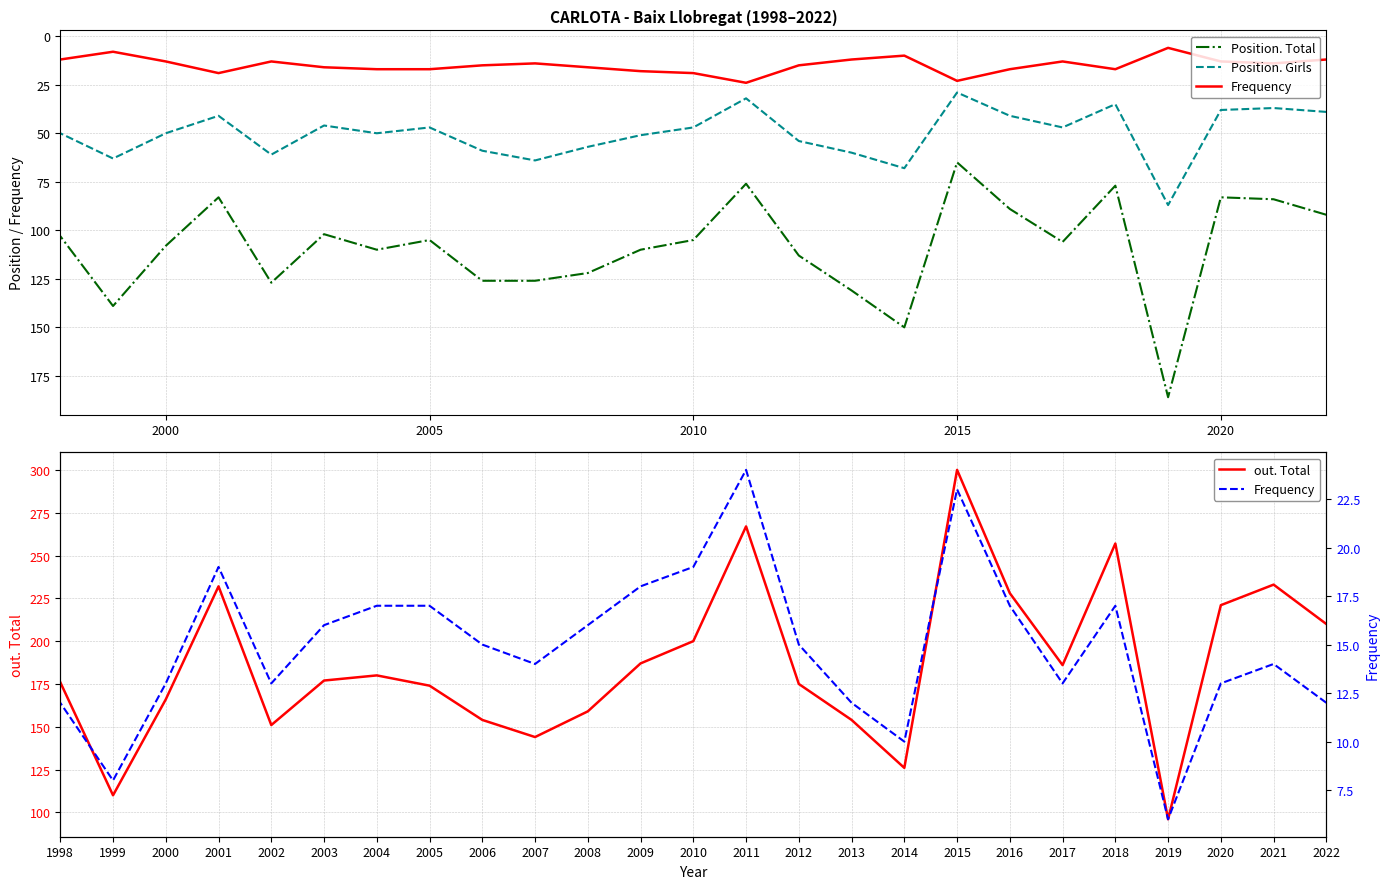

True or false: Position. Total and Frequency intersect in this chart.

False